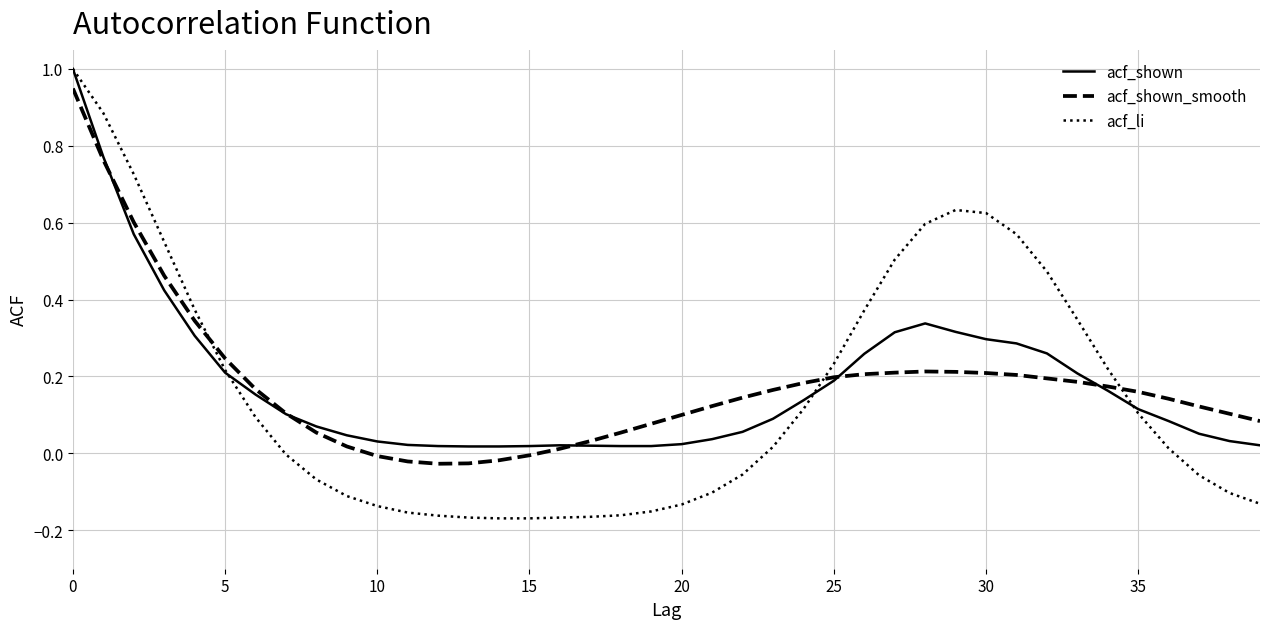

Does the chart display data point markers on the line(s)?

No